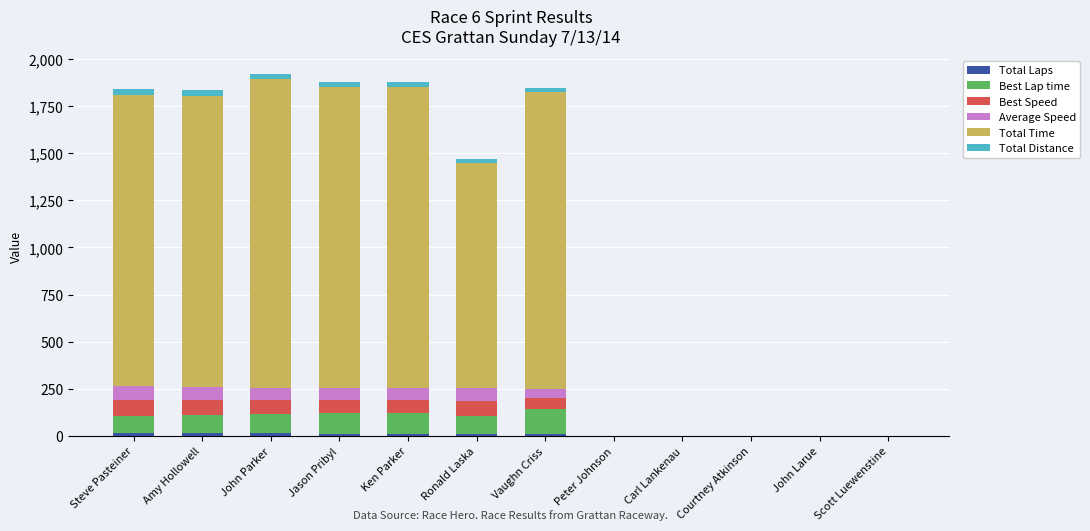

Which series has the largest total across all categories?

Total Time